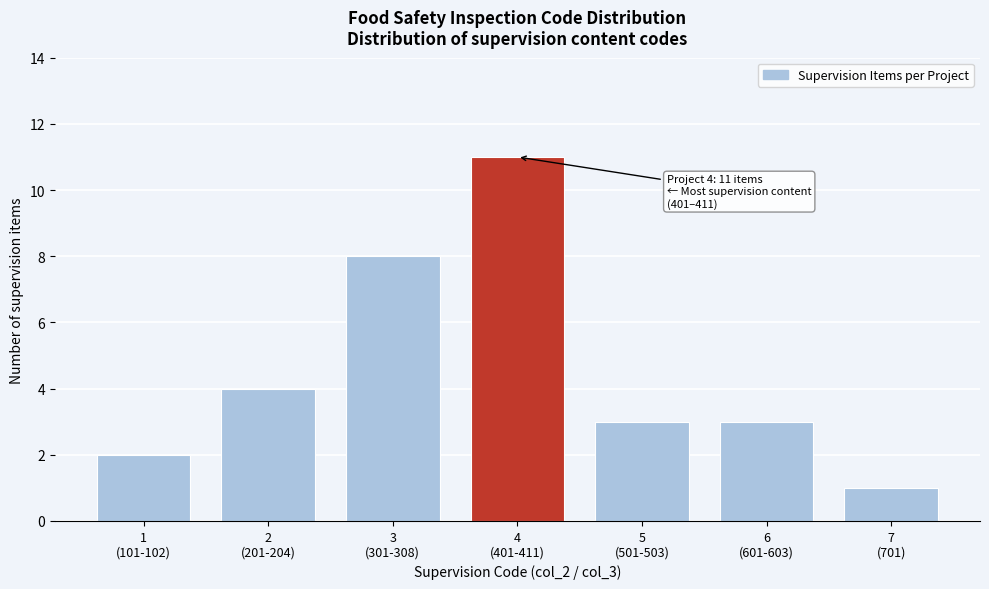

Reading right to left, list all the values displayed in this chart.

1	3	3	11	8	4	2